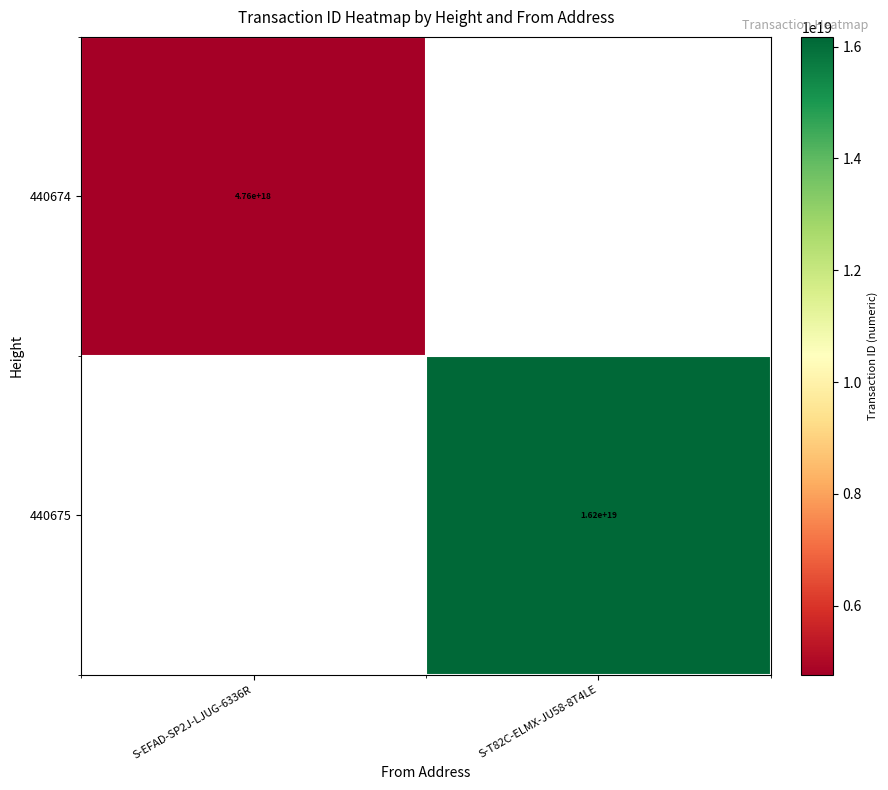

The 440675 series shows 16200000000000000000 at S-T82C-ELMX-JU58-8T4LE. True or false?

True